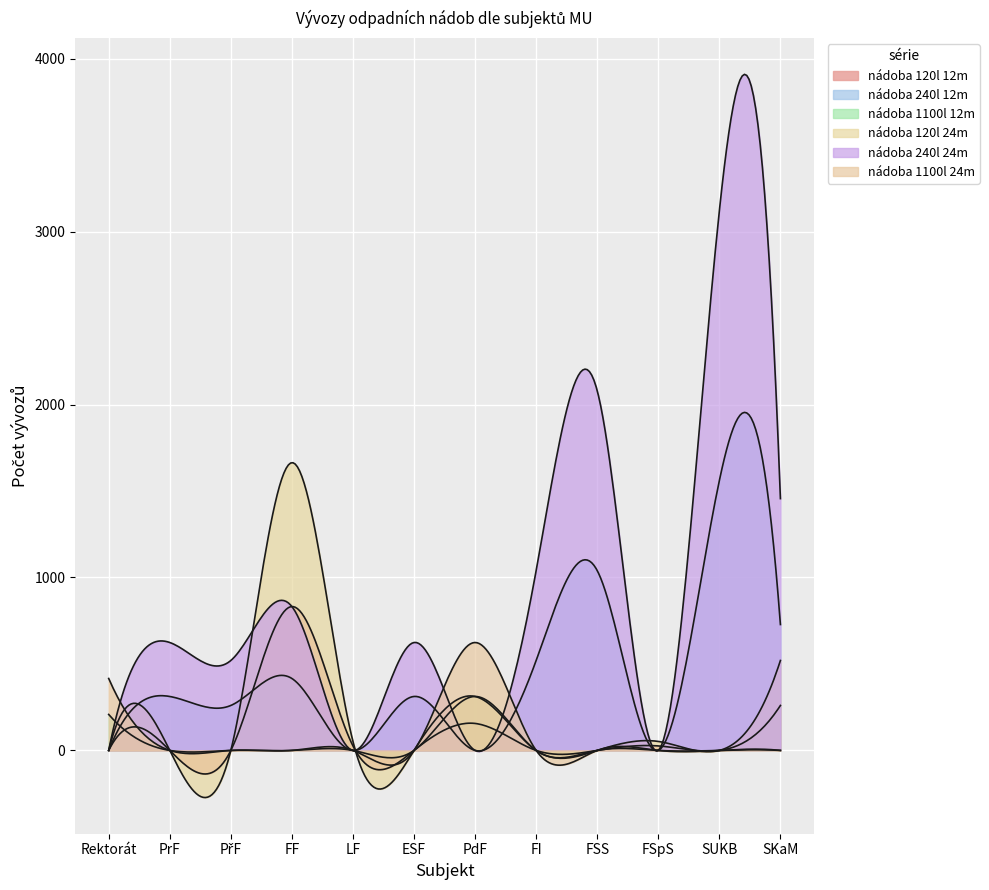

What position from the left is FI?

8